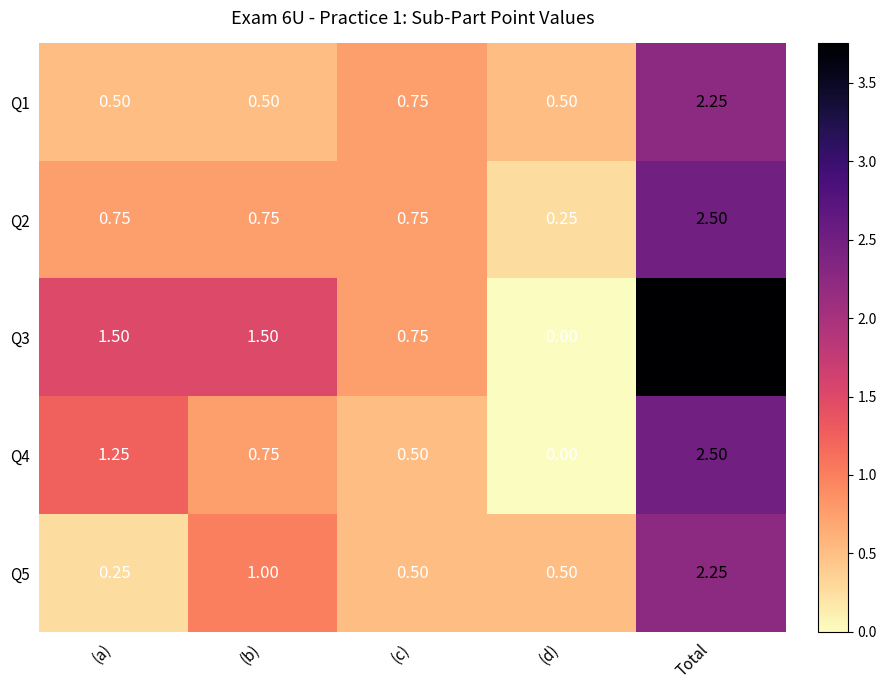

At which category is the sum across all series the highest?

Total